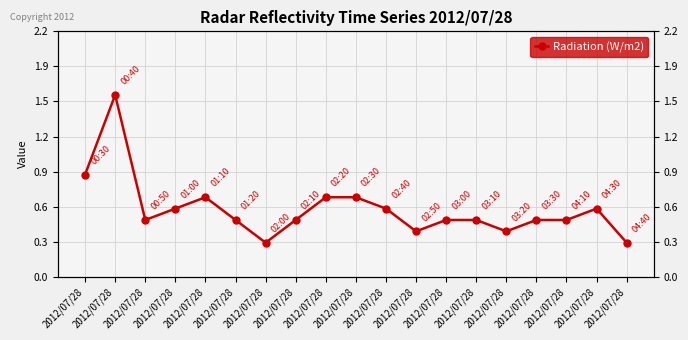

How many interior local valleys (lower than both neighbors) does the data have?

4